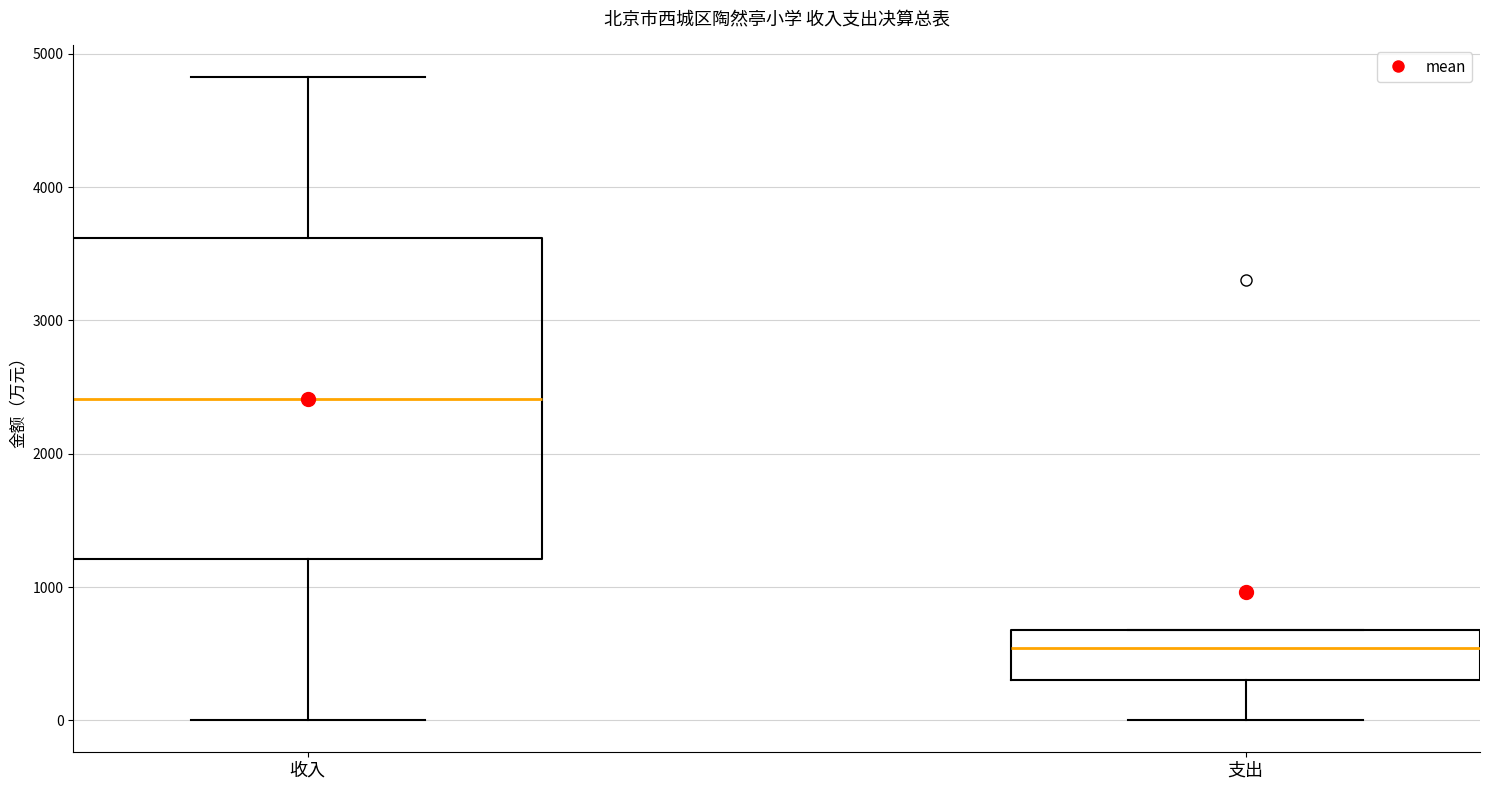

Which box is the tallest, from its lower edge to its upper edge?

收入